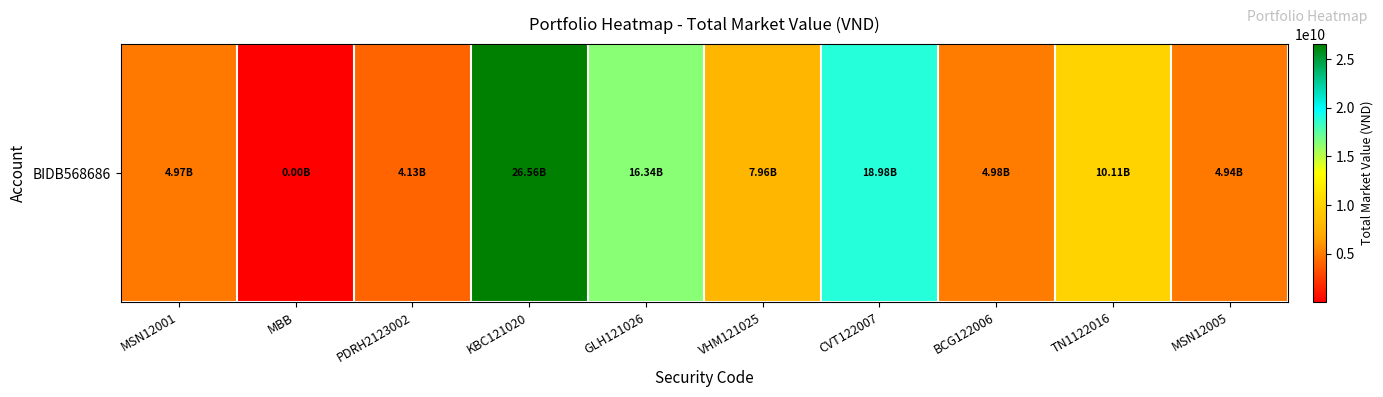

Reading left to right, list all the values displayed in this chart.

4968207500	217800	4127916712	26560287159	16335372800	7962091147	18976574900	4981531500	10109619189	4937862500